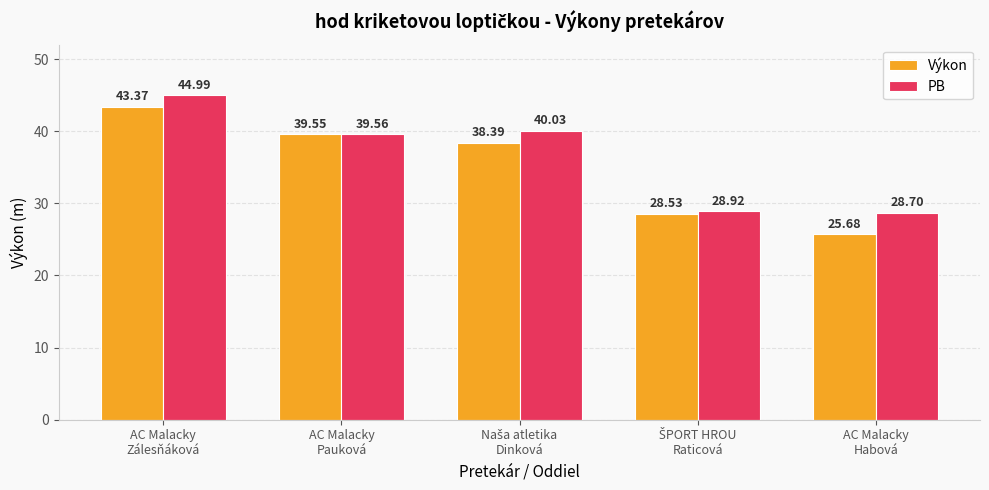

What is the sum of all PB values?

182.2